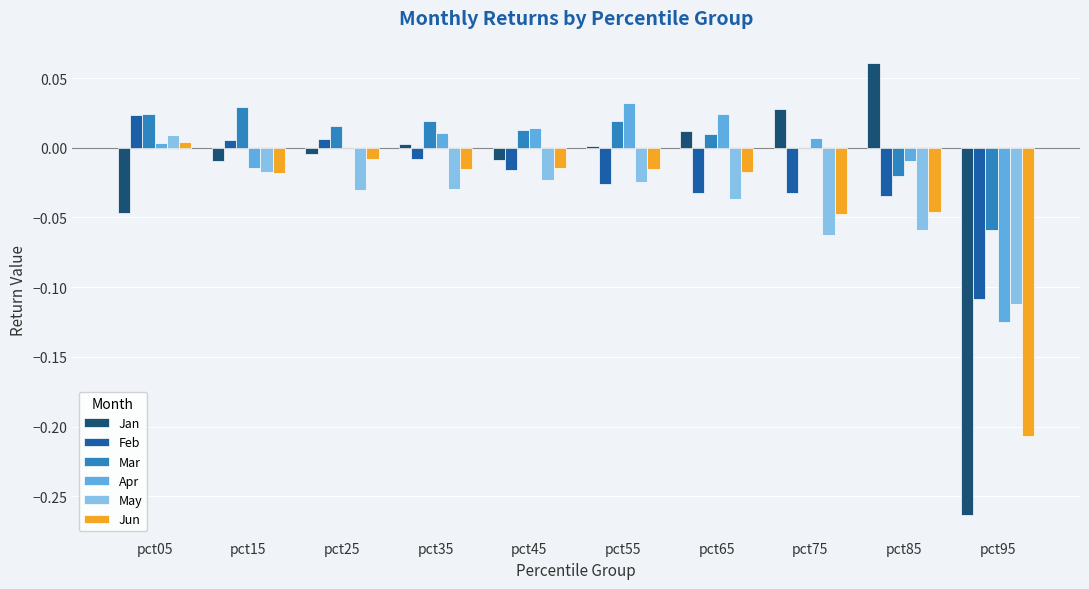

Which category has the highest value in the Feb series?

pct05